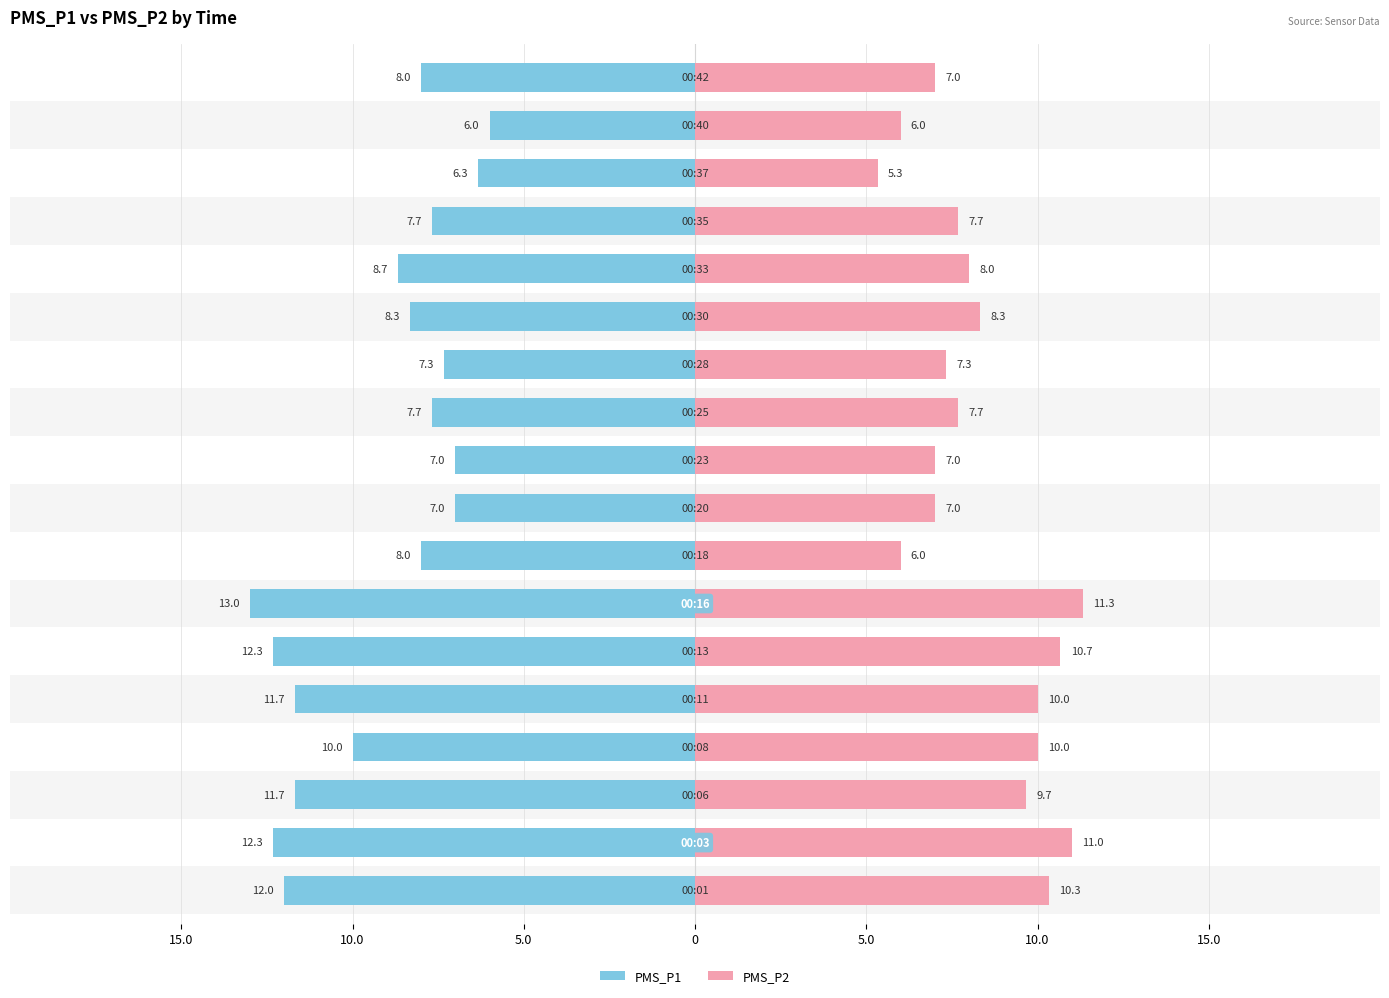

What is the label of the 5th bar from the right?

13